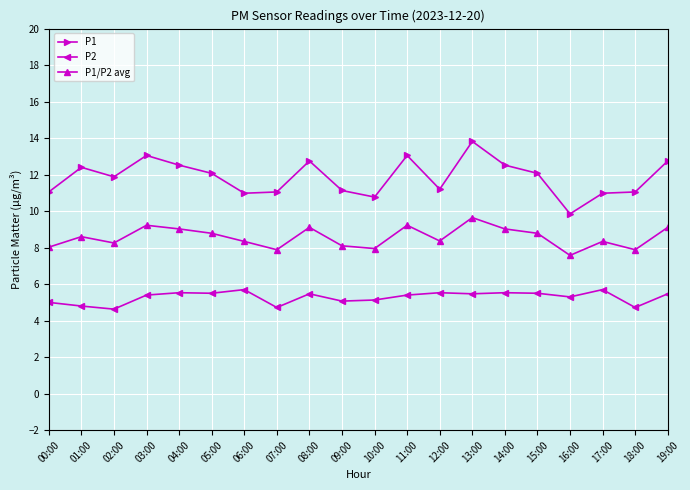

What is the total value across all series at 13:00?

28.9